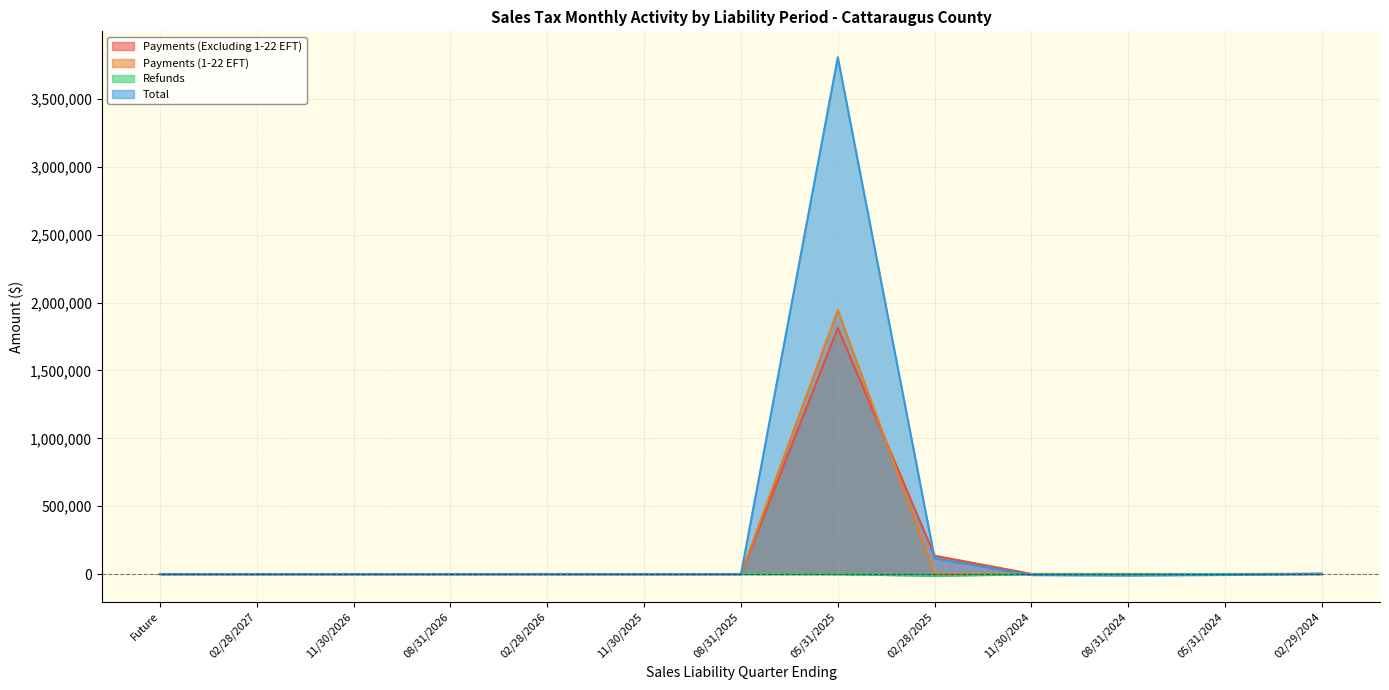

Rank the series at 08/31/2024 from lowest to highest value.

Total, Refunds, Payments (1-22 EFT), Payments (Excluding 1-22 EFT)